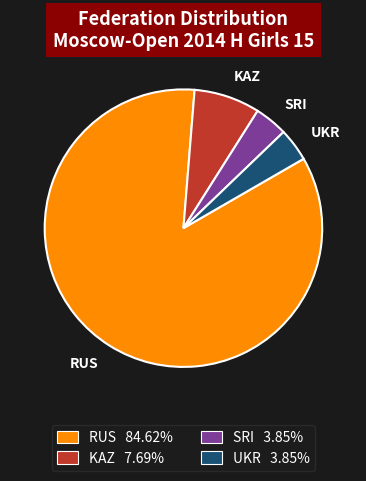

What is the ratio of the value at RUS 84.62% to the value at SRI 3.85%?

22.0